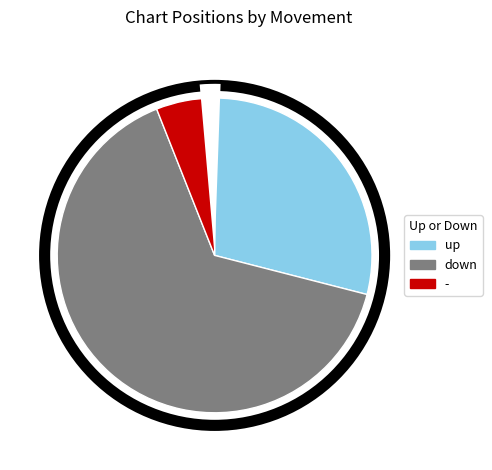

Which slice is the smallest?

-